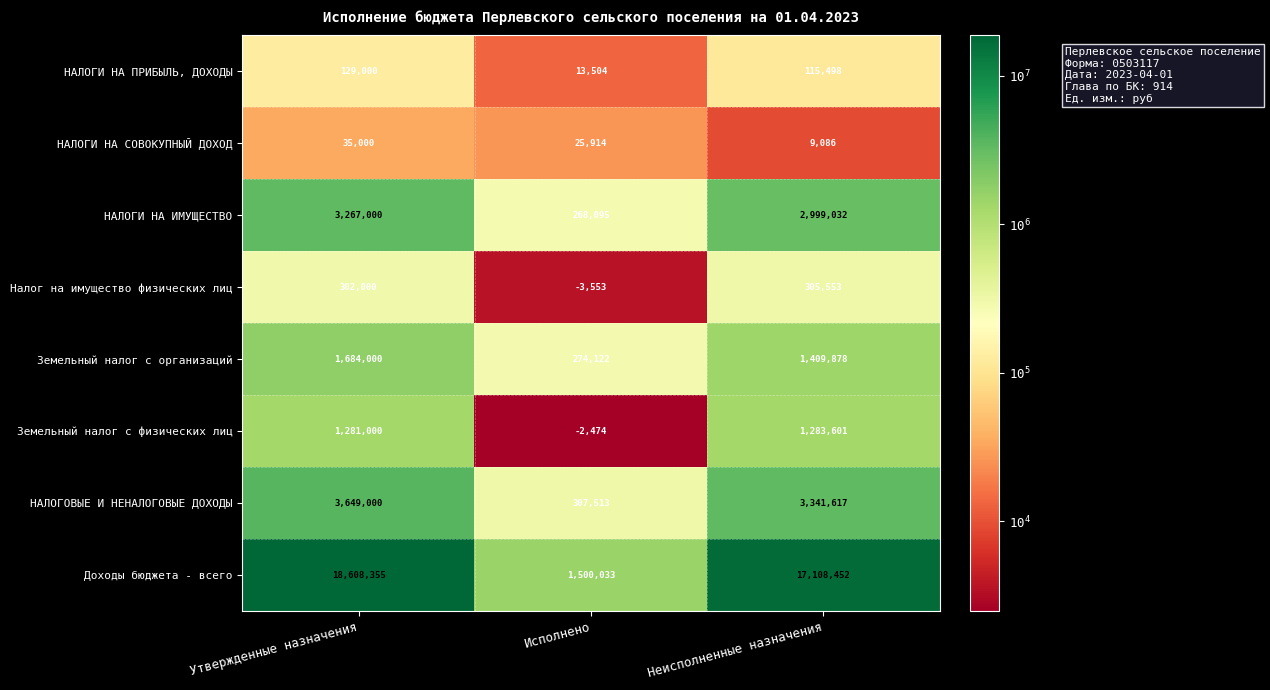

What is the sum of all НАЛОГИ НА ИМУЩЕСТВО values?

6534127